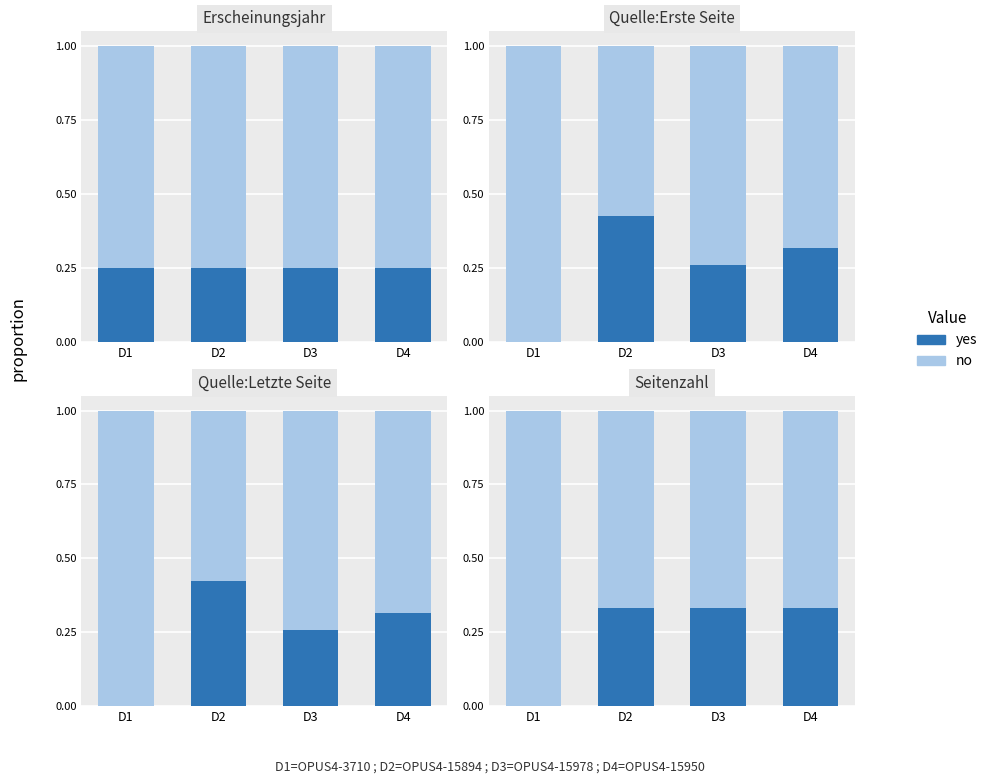

Rank the series at D3 from lowest to highest value.

yes, no